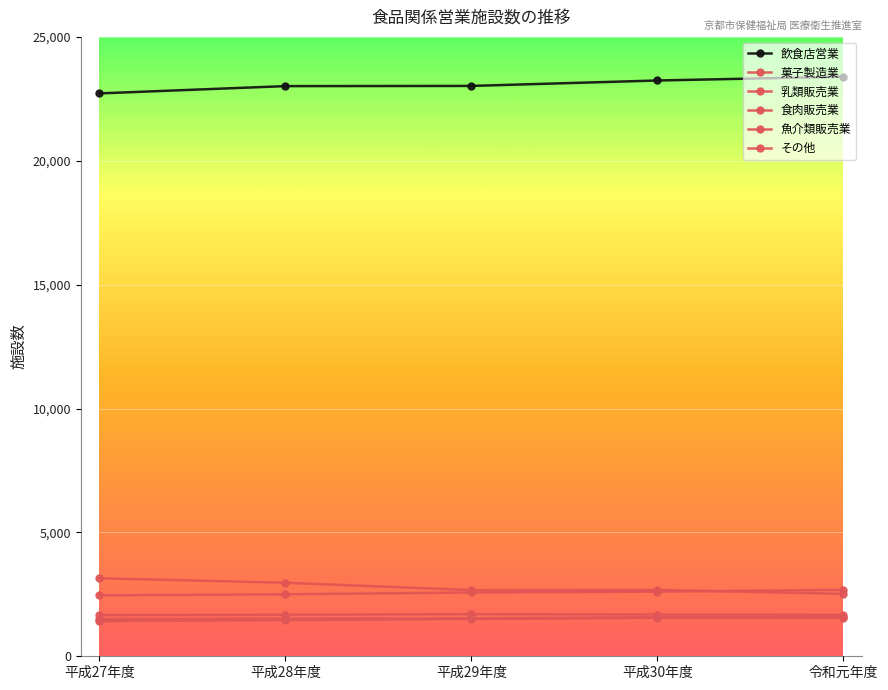

Reading left to right, extract all data points from this chart.

飲食店営業: 平成27年度=22719	平成28年度=23013	平成29年度=23021	平成30年度=23240	令和元年度=23393
菓子製造業: 平成27年度=2458	平成28年度=2501	平成29年度=2575	平成30年度=2608	令和元年度=2682
乳類販売業: 平成27年度=3148	平成28年度=2968	平成29年度=2671	平成30年度=2677	令和元年度=2521
食肉販売業: 平成27年度=1504	平成28年度=1520	平成29年度=1531	平成30年度=1565	令和元年度=1559
魚介類販売業: 平成27年度=1661	平成28年度=1677	平成29年度=1700	平成30年度=1686	令和元年度=1671
その他: 平成27年度=1415	平成28年度=1457	平成29年度=1503	平成30年度=1560	令和元年度=1569